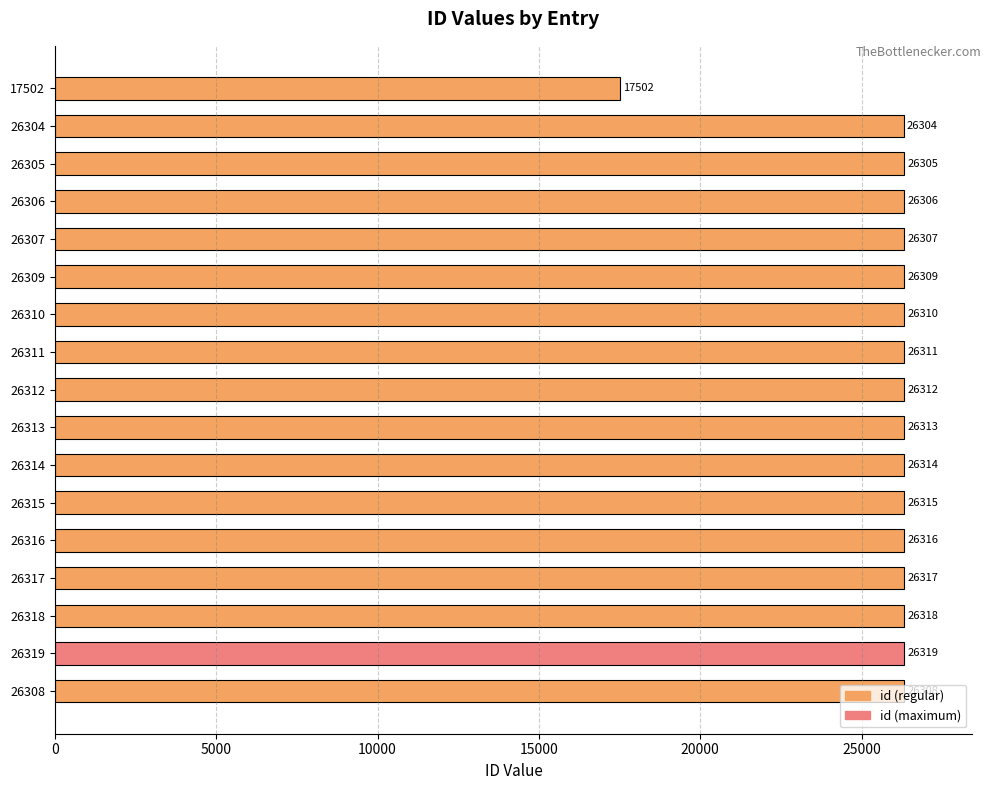

List the labels in order of value, smallest first.

17502, 26304, 26305, 26306, 26307, 26308, 26309, 26310, 26311, 26312, 26313, 26314, 26315, 26316, 26317, 26318, 26319